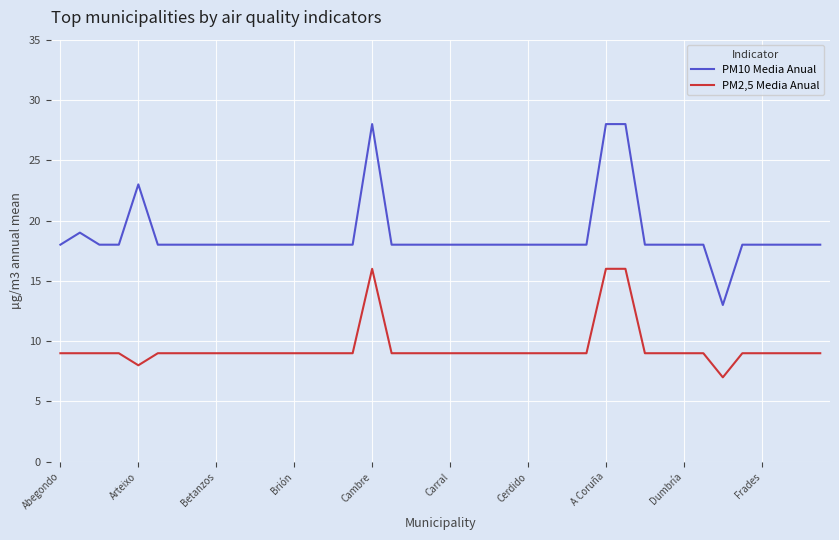

Is this an area chart (filled region under the line)?

No